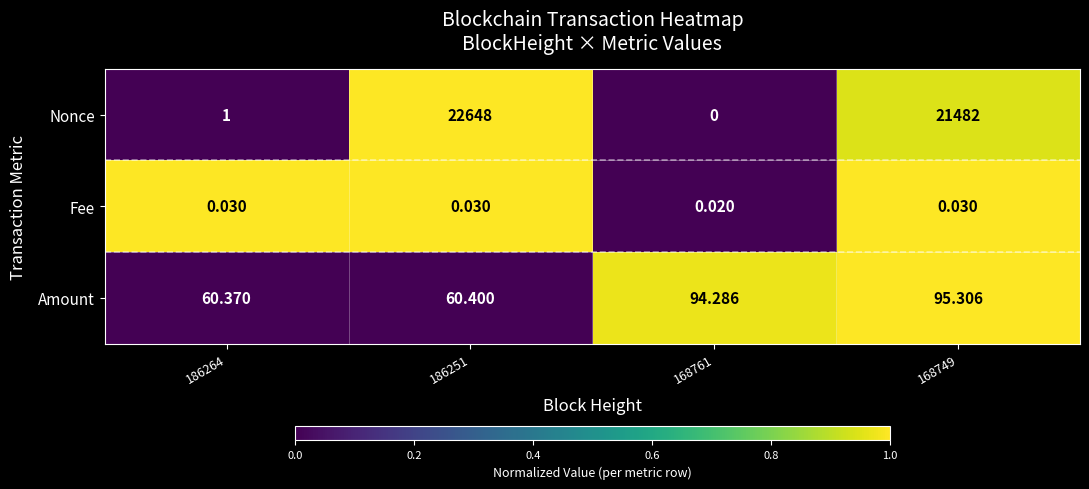

How many values in the Amount series are below 94?

2